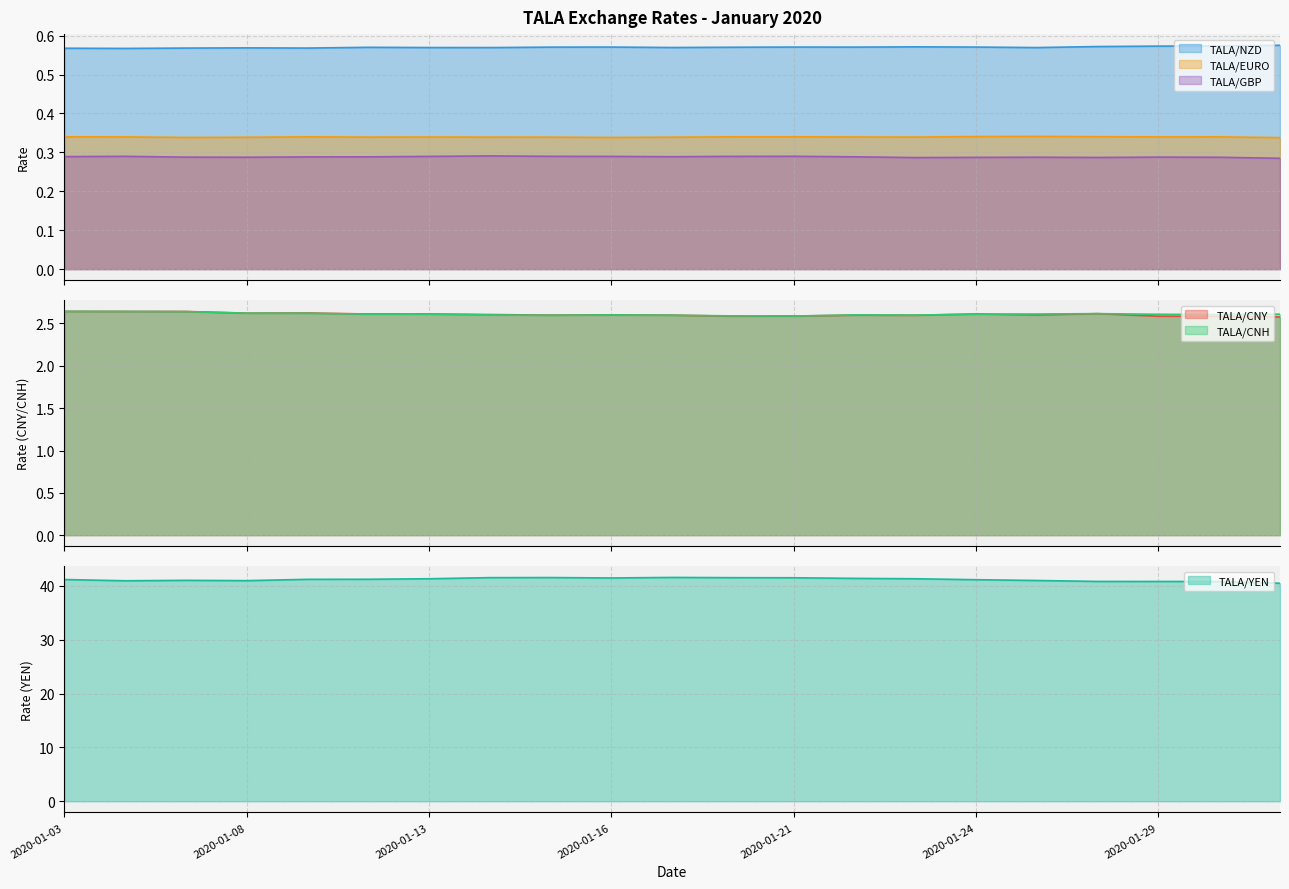

How many series are shown in this chart?

6